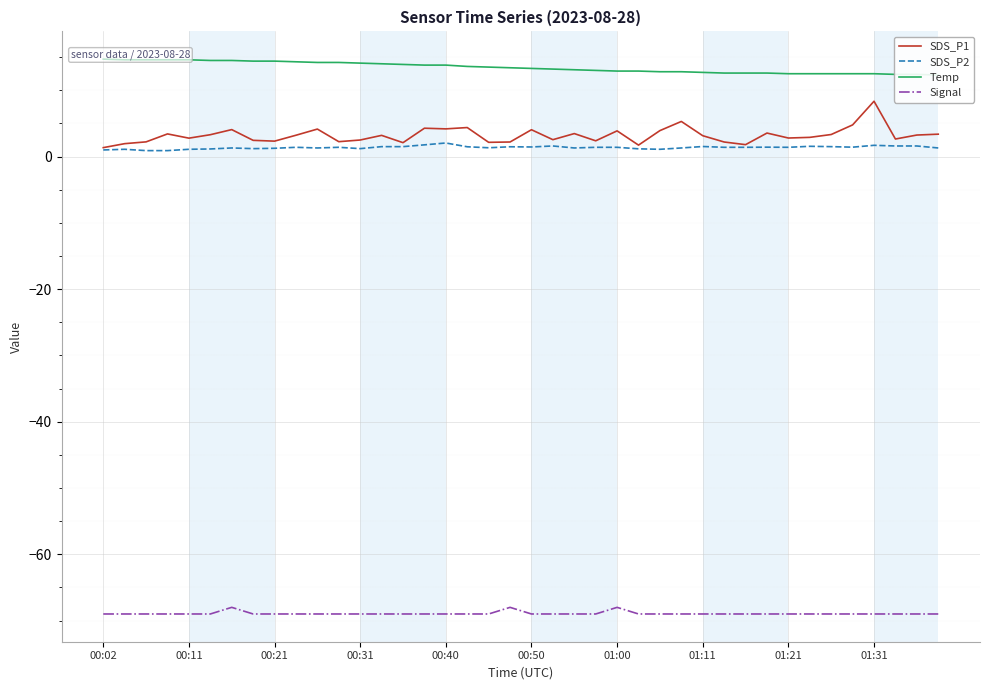

The SDS_P1 series shows 1.4 at 00:02. True or false?

True